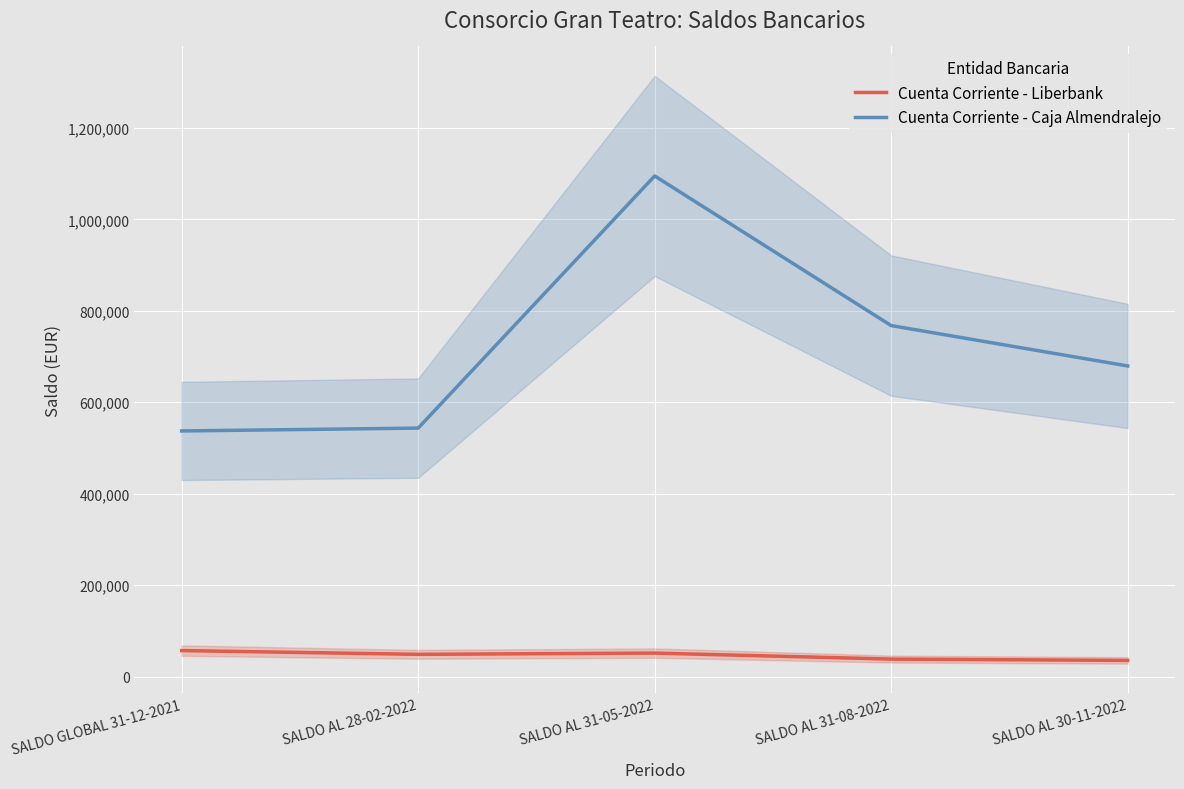

Which series has the widest spread of values?

Cuenta Corriente - Caja Almendralejo